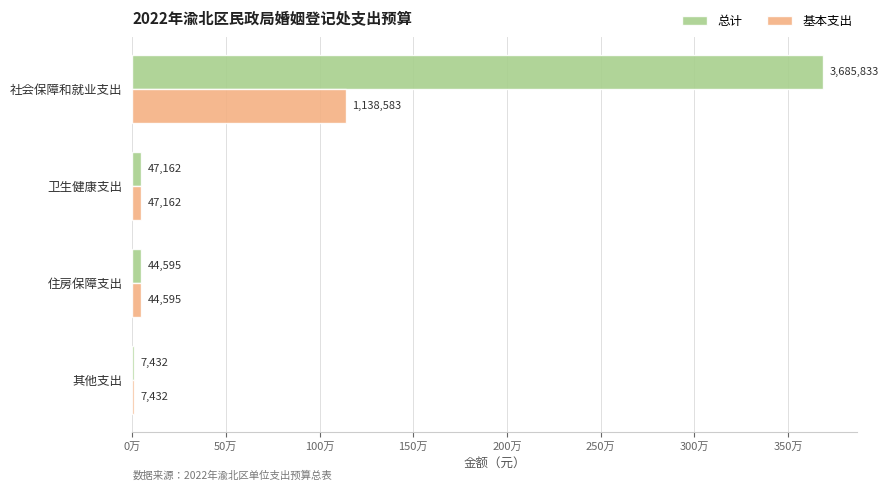

What is the value of the 总计 bar at the 4th from the left?

7432.5